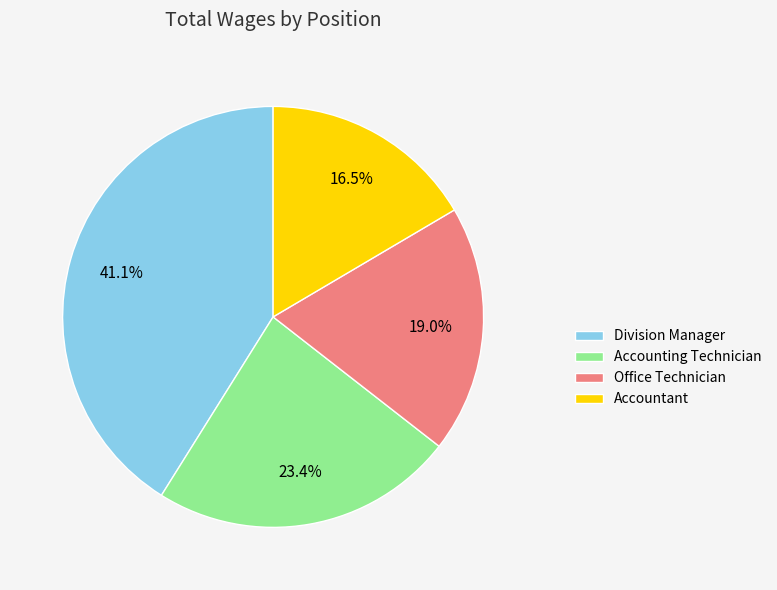

Rank the categories by value from lowest to highest.

Accountant, Office Technician, Accounting Technician, Division Manager